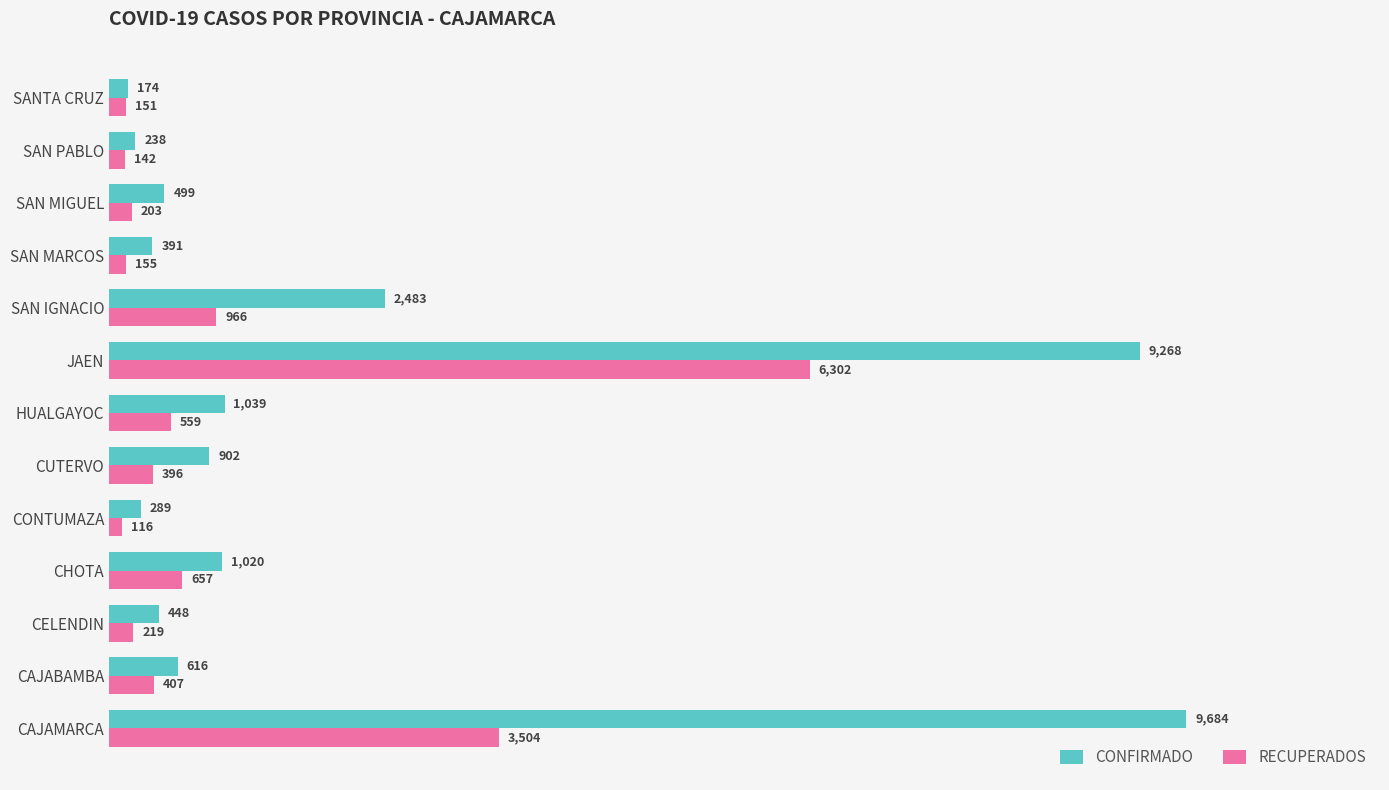

What are all the series names shown in the legend?

CONFIRMADO, RECUPERADOS